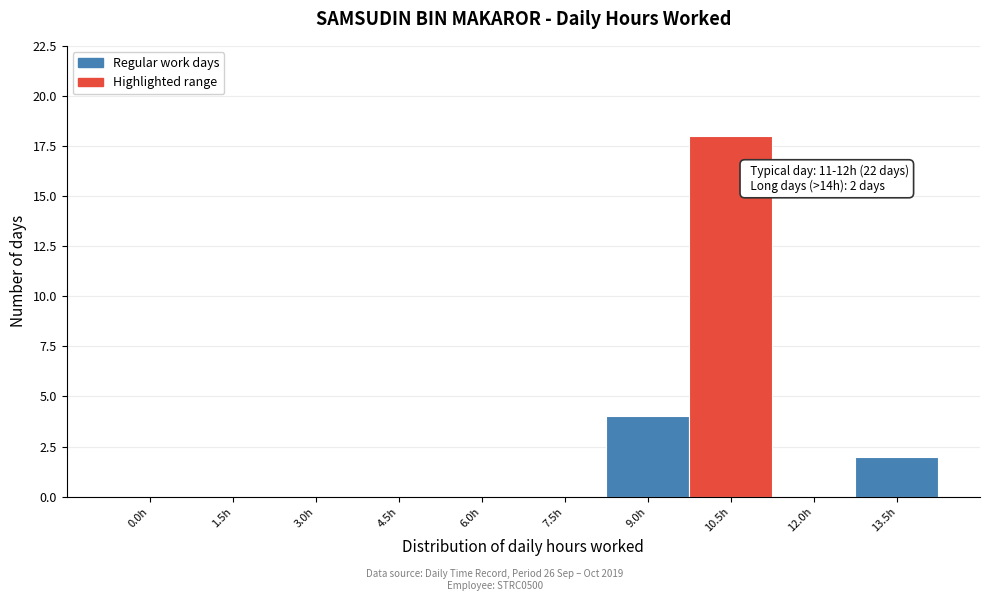

Reading left to right, transcribe all the data shown in this chart.

0.0h=0	1.5h=0	3.0h=0	4.5h=0	6.0h=0	7.5h=0	9.0h=4	10.5h=18	12.0h=0	13.5h=2